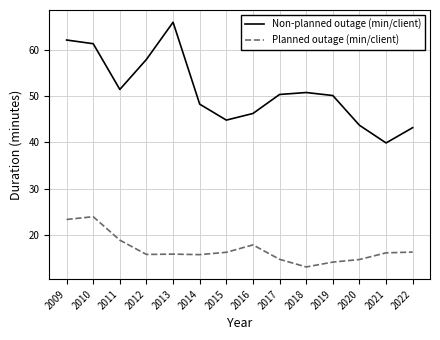

Rank the series by their maximum value, from highest to lowest.

Non-planned outage (min/client), Planned outage (min/client)